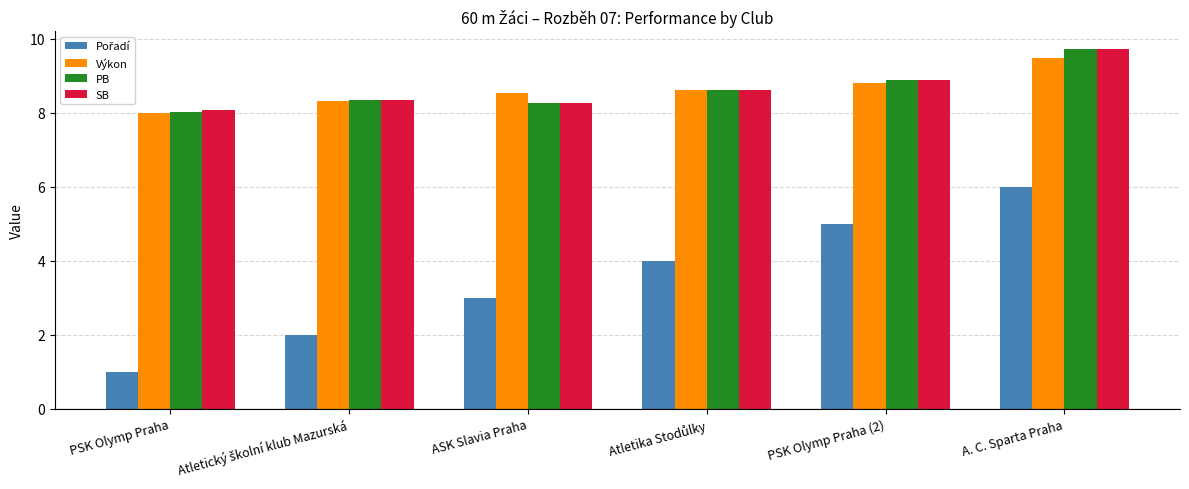

How many data points does each series have?

6